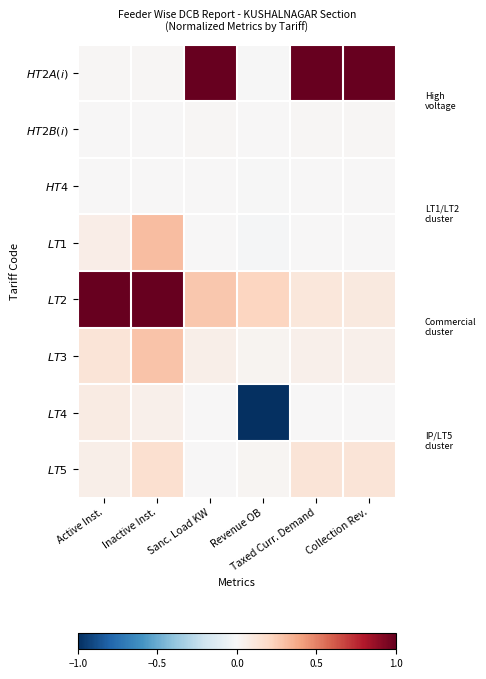

Reading left to right, list all the values displayed in this chart.

$\it{HT2A(i)}$: Active Inst.=0.0	Inactive Inst.=0.0	Sanc. Load KW=1.0	Revenue OB=-0.0	Taxed Curr. Demand=1.0	Collection Rev.=1.0
$\it{HT2B(i)}$: Active Inst.=0.0	Inactive Inst.=0.0	Sanc. Load KW=0.0	Revenue OB=0.0	Taxed Curr. Demand=0.0	Collection Rev.=0.0
$\it{HT4}$: Active Inst.=0.0	Inactive Inst.=0.0	Sanc. Load KW=0.0	Revenue OB=-0.0	Taxed Curr. Demand=0.0	Collection Rev.=0.0
$\it{LT1}$: Active Inst.=0.1	Inactive Inst.=0.3	Sanc. Load KW=0.0	Revenue OB=-0.0	Taxed Curr. Demand=0.0	Collection Rev.=0.0
$\it{LT2}$: Active Inst.=1.0	Inactive Inst.=1.0	Sanc. Load KW=0.3	Revenue OB=0.2	Taxed Curr. Demand=0.1	Collection Rev.=0.1
$\it{LT3}$: Active Inst.=0.1	Inactive Inst.=0.3	Sanc. Load KW=0.1	Revenue OB=0.0	Taxed Curr. Demand=0.1	Collection Rev.=0.1
$\it{LT4}$: Active Inst.=0.1	Inactive Inst.=0.0	Sanc. Load KW=0.0	Revenue OB=-1.0	Taxed Curr. Demand=0.0	Collection Rev.=0.0
$\it{LT5}$: Active Inst.=0.1	Inactive Inst.=0.2	Sanc. Load KW=0.0	Revenue OB=0.0	Taxed Curr. Demand=0.1	Collection Rev.=0.1